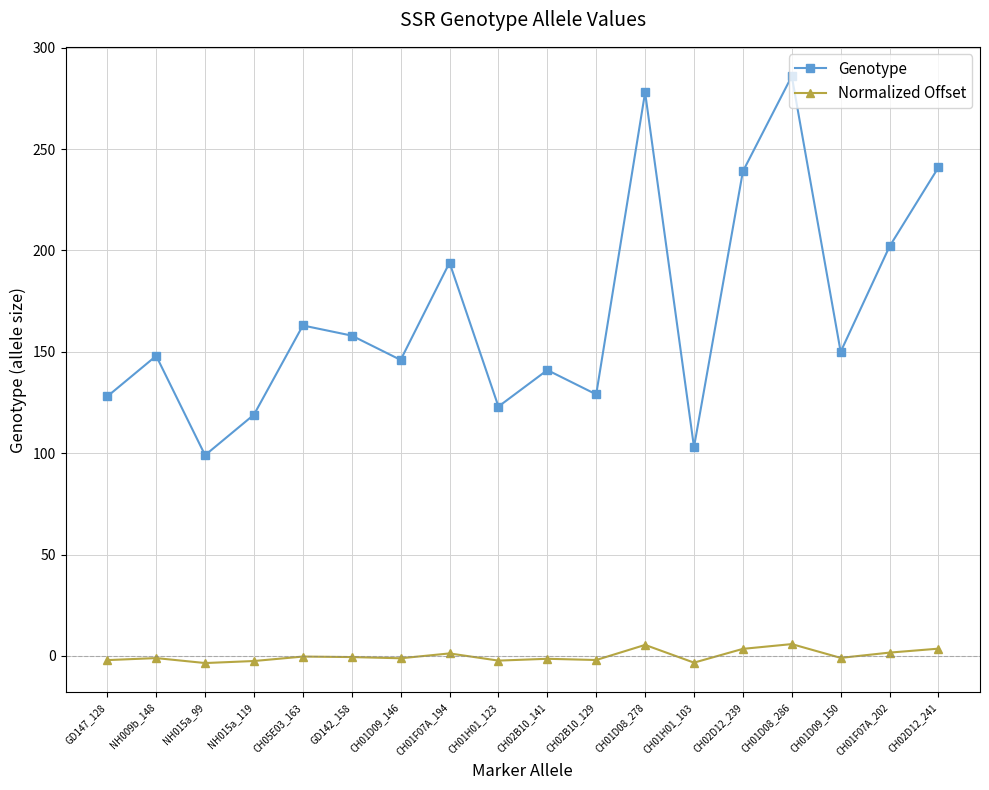

What is the label of the 9th point from the left?

CH01H01_123